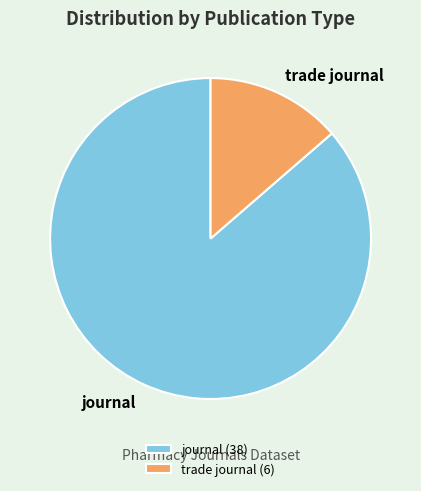

Combined, do trade journal and journal account for over 50%?

Yes